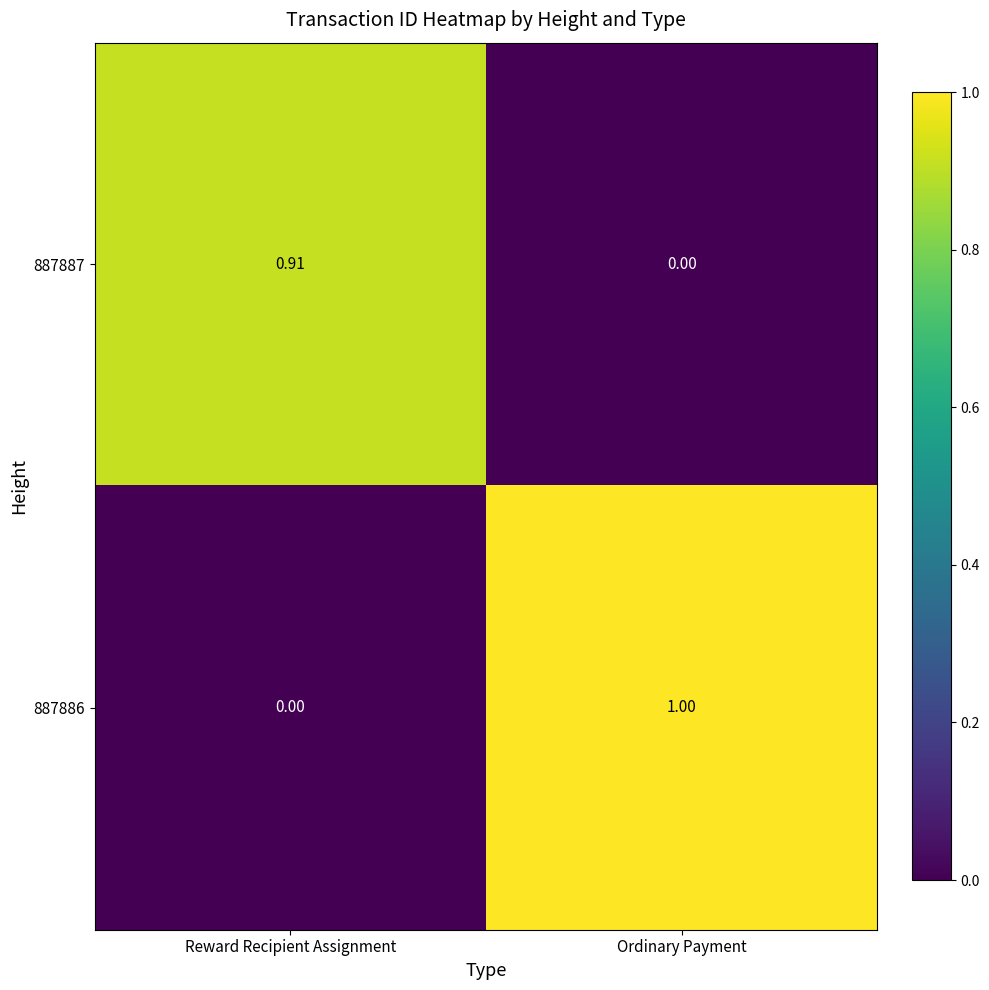

At how many categories does at least one series exceed 0?

2